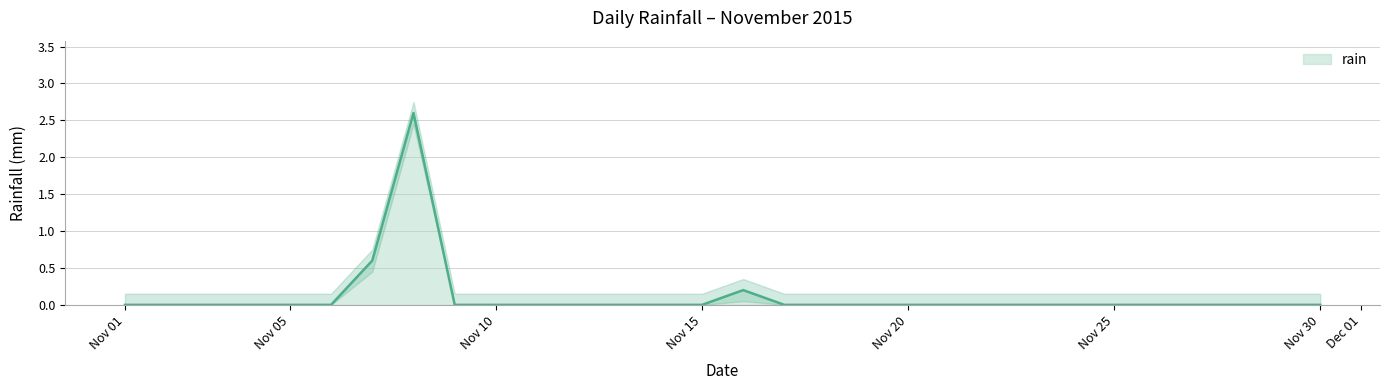

True or false: the data shows 0.0 at Nov 15.

True